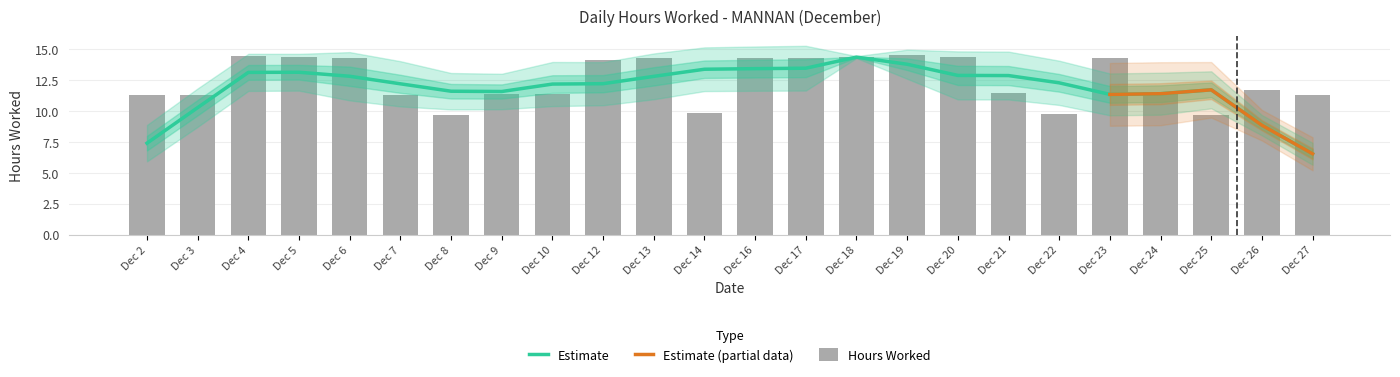

The chart shows a value of 6.4 at Dec 21. True or false?

False